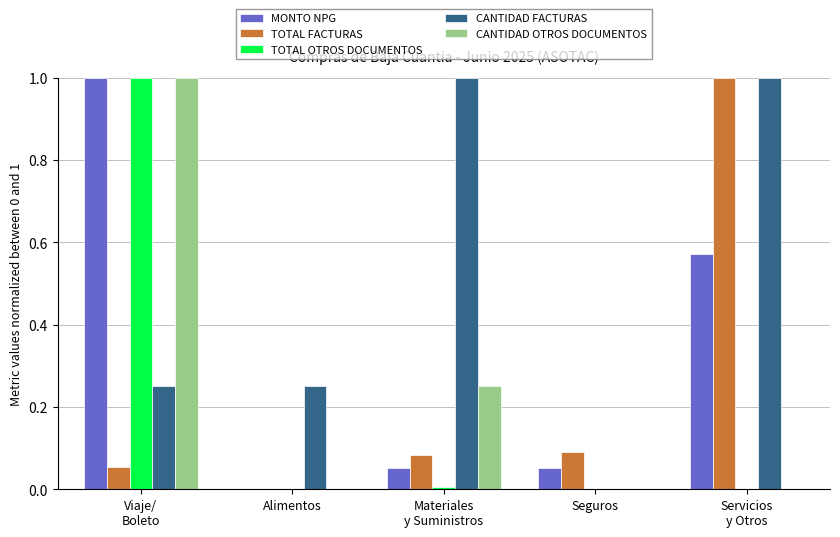

The value of CANTIDAD OTROS DOCUMENTOS at Seguros is -0.4. True or false?

False